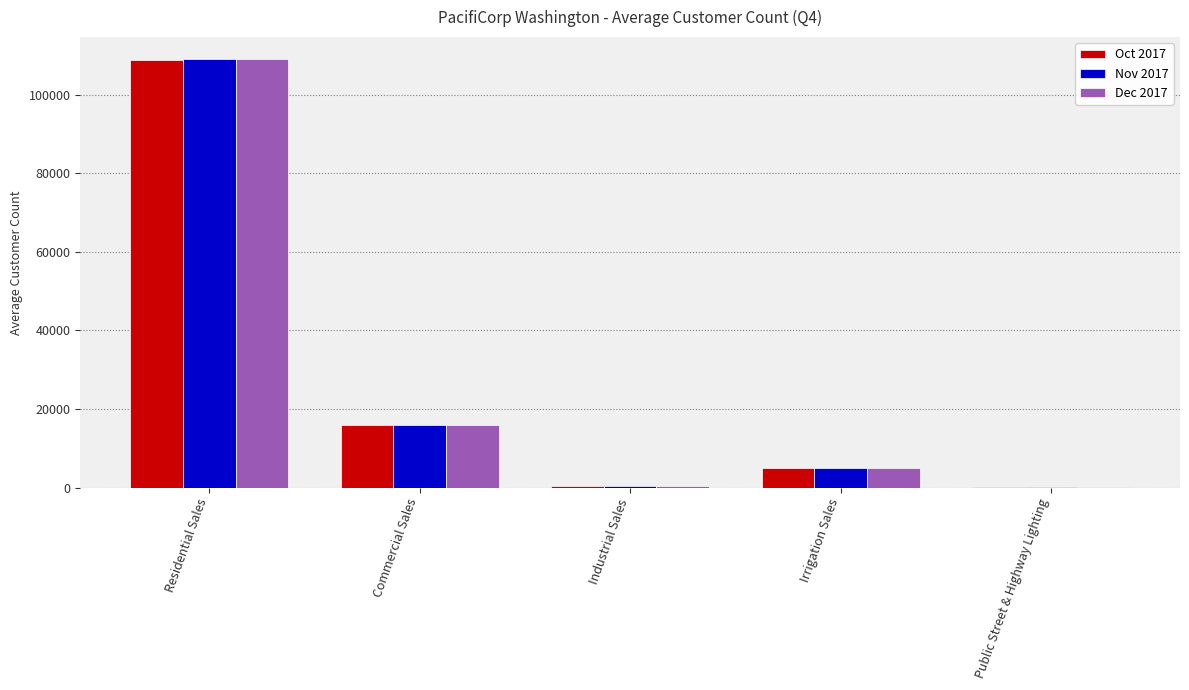

At which label is Oct 2017 closest to 54571?

Commercial Sales